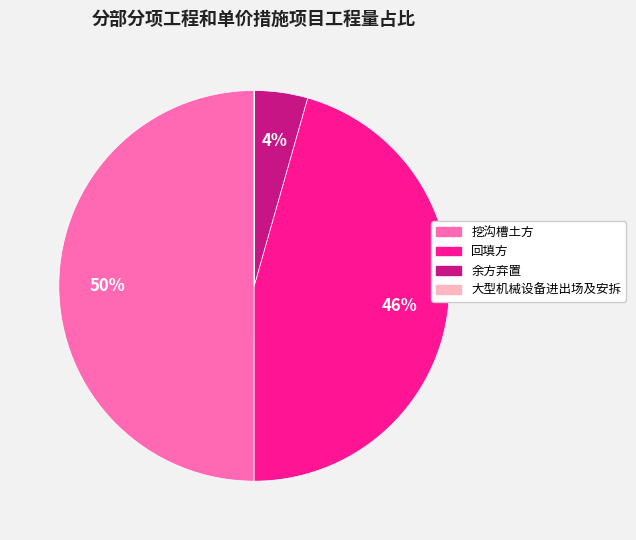

The 挖沟槽土方 slice represents 57% of the pie. True or false?

False